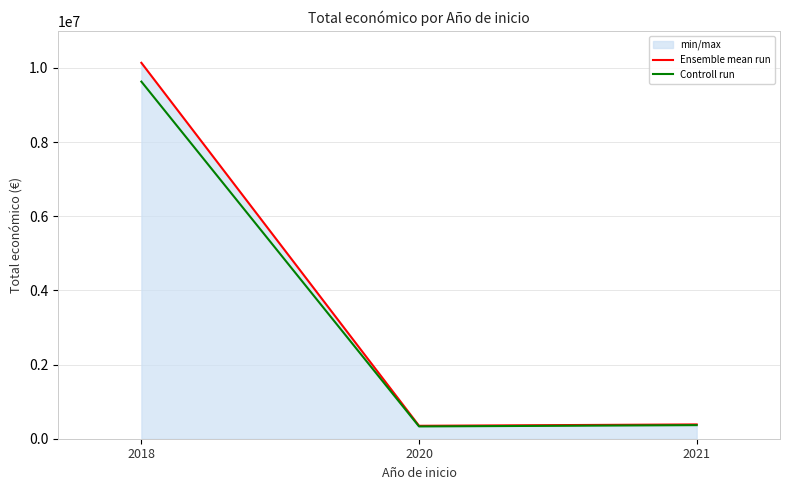

What is the maximum value for Controll run?

9631525.6